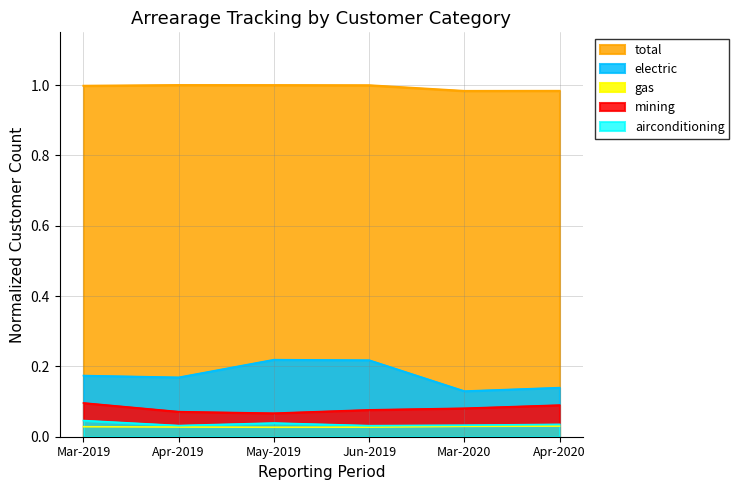

What is the spread (max minus min) of values at Apr-2019?

1.0